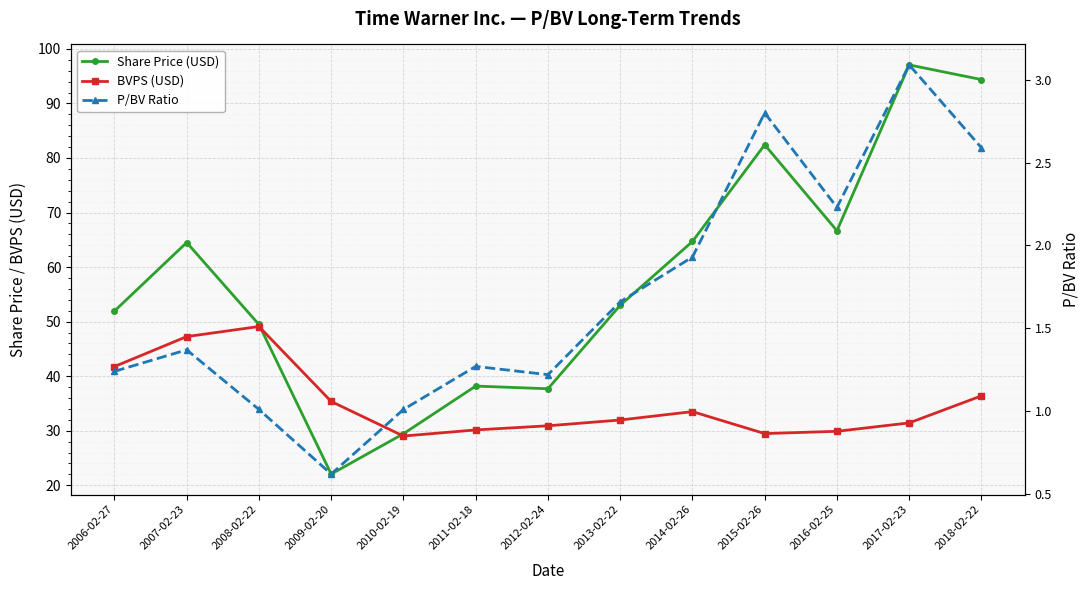

True or false: Share Price (USD) has a value of 51.5 at 2017-02-23.

False